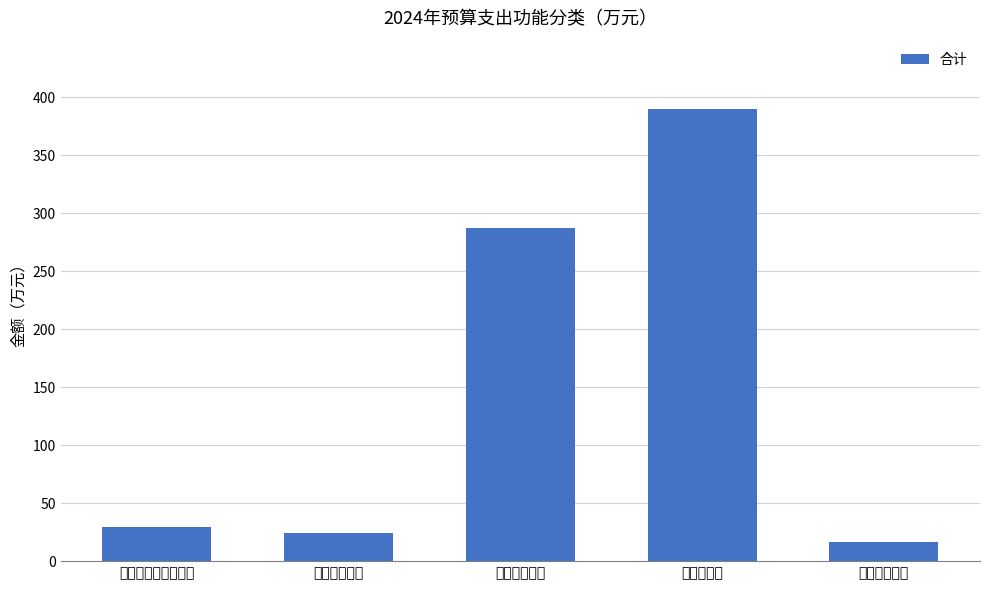

List the labels in order of value, smallest first.

住房保障支出, 卫生健康支出, 社会保障和就业支出, 节能环保支出, 农林水支出